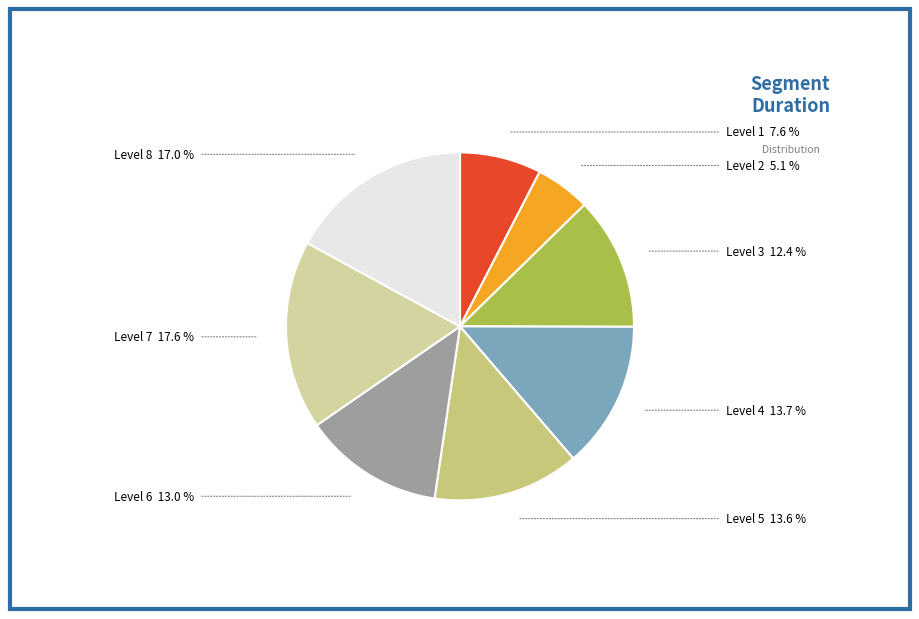

Combined, do Level 2 and Level 8 account for over 50%?

No